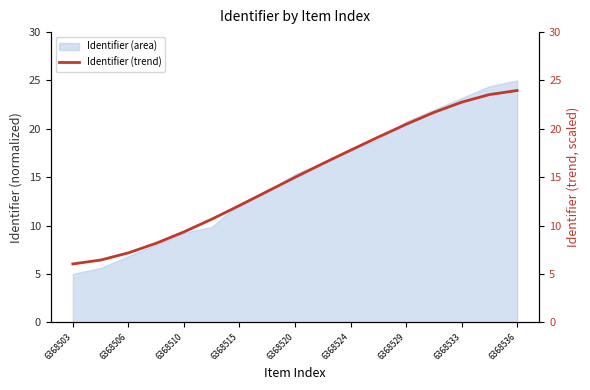

The Identifier (area) series shows 6.5 at 6368515. True or false?

False